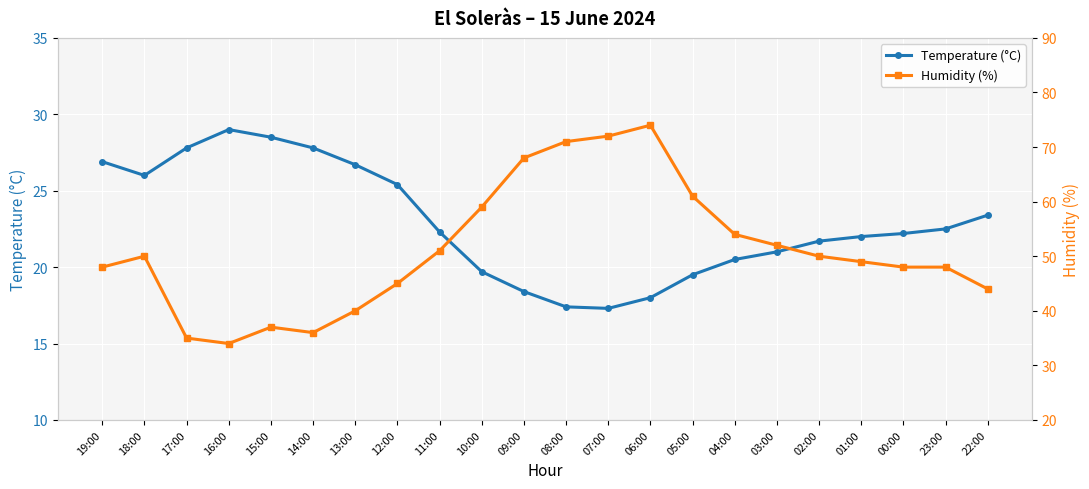

Is it true that Temperature (°C) equals 39.3 at 01:00?

False